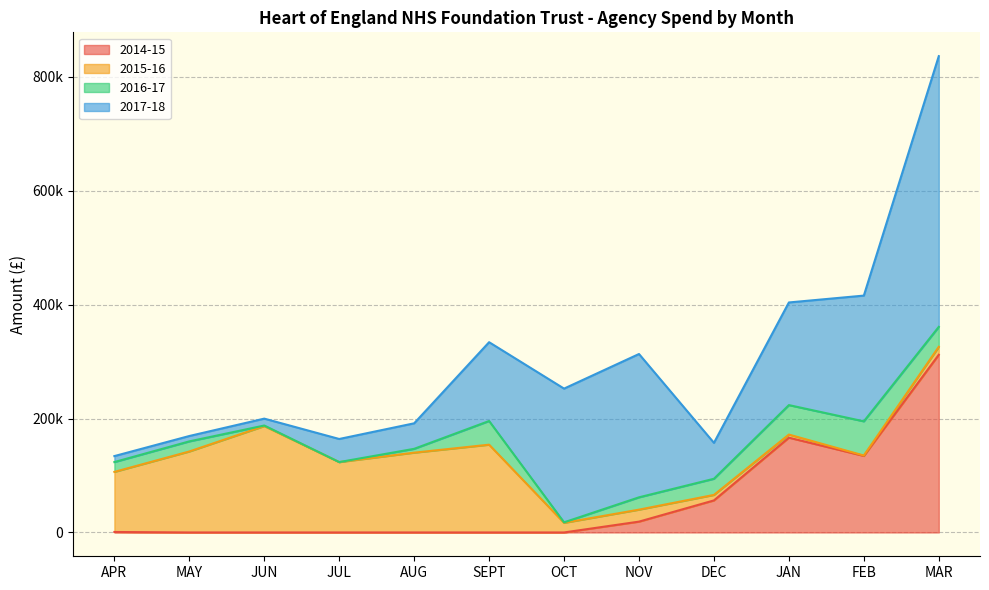

Which has a higher value, FEB or NOV?

FEB